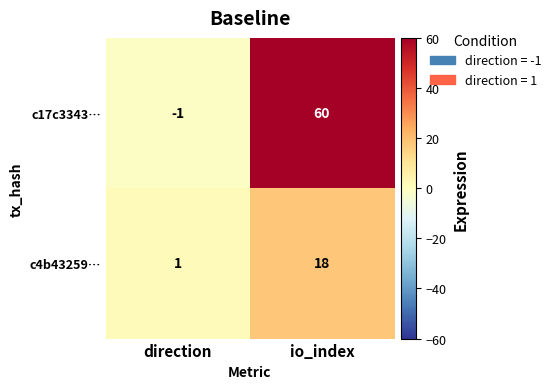

What is the sum of all c4b43259… values?

19